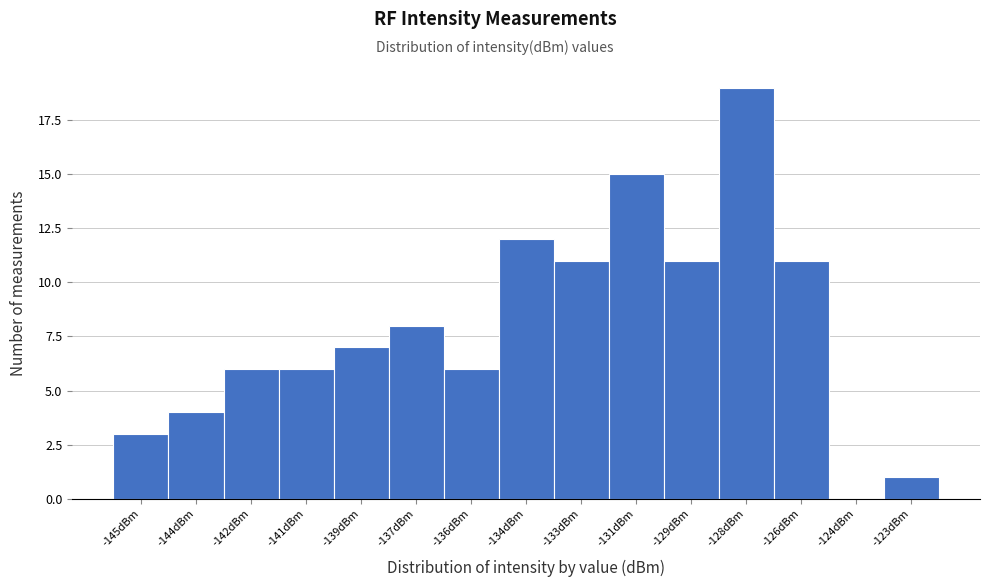

Reading left to right, extract all data points from this chart.

-145dBm=3	-144dBm=4	-142dBm=6	-141dBm=6	-139dBm=7	-137dBm=8	-136dBm=6	-134dBm=12	-133dBm=11	-131dBm=15	-129dBm=11	-128dBm=19	-126dBm=11	-124dBm=0	-123dBm=1